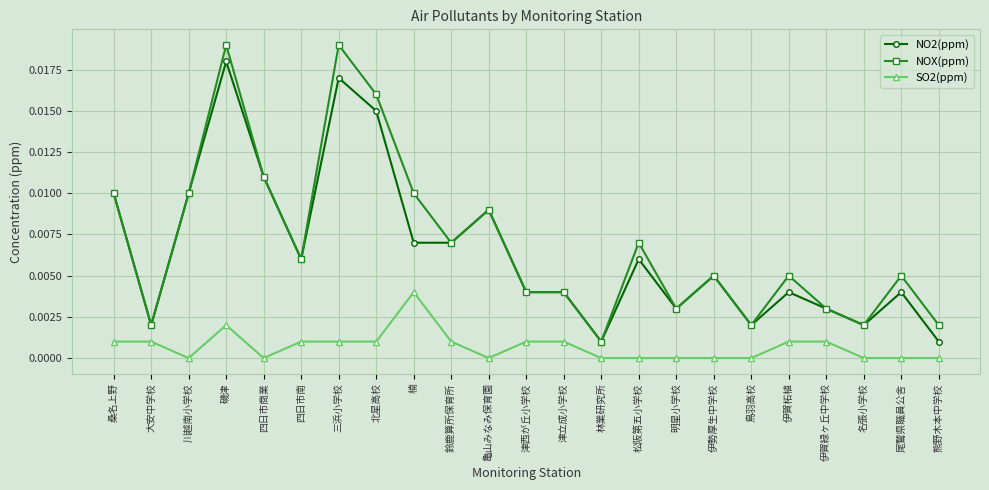

At which category is the sum across all series the highest?

磯津